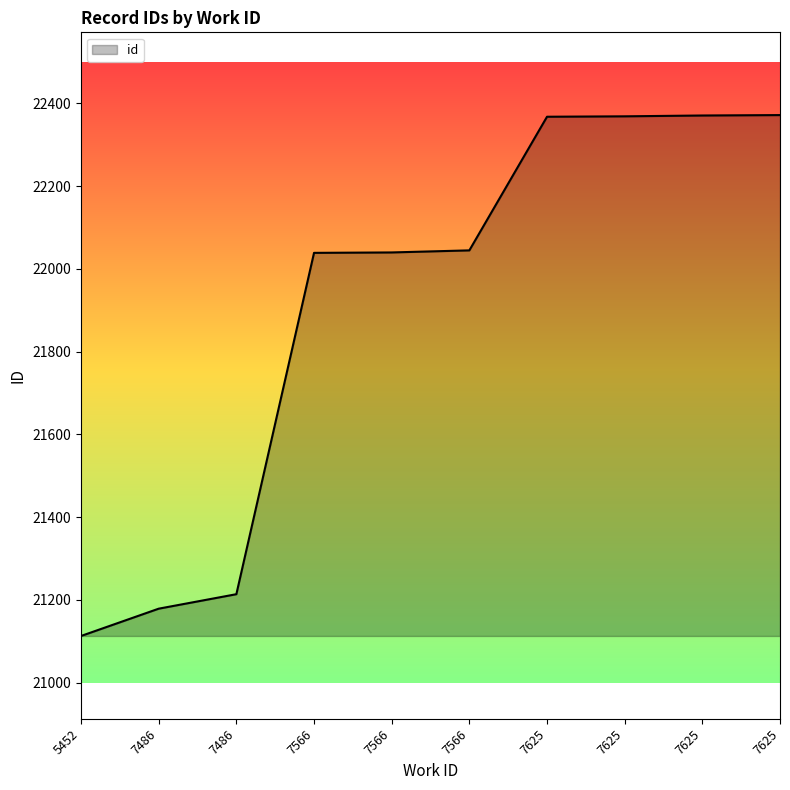

The chart shows a value of 22045 at 7566. True or false?

True